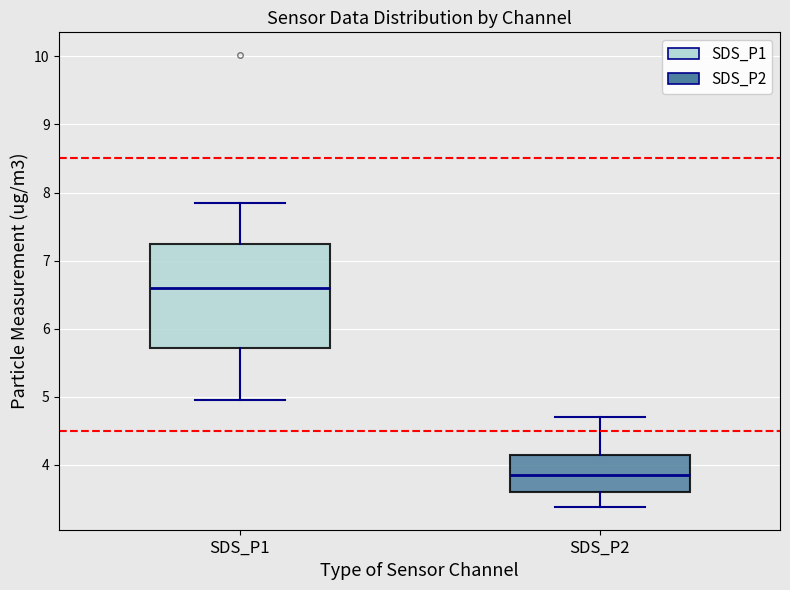

Reading left to right, transcribe this box plot: for each box, give where its median line is, the range the box spans, and where its two whiskers end, as read against the y-axis. The values are not printed on the chart, so give them approximately, as read against the axis.

SDS_P1: median 6.6, box 5.7 to 7.3, whiskers 5.0 to 7.9
SDS_P2: median 3.9, box 3.6 to 4.2, whiskers 3.4 to 4.7